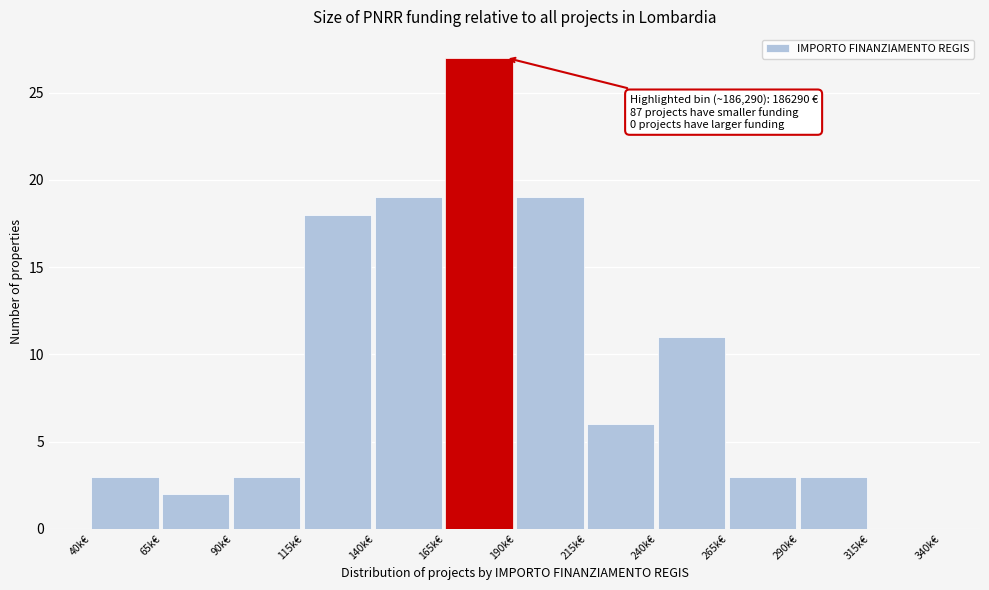

Reading left to right, list all the values displayed in this chart.

40k€=3	65k€=2	90k€=3	115k€=18	140k€=19	165k€=27	190k€=19	215k€=6	240k€=11	265k€=3	290k€=3	315k€=0